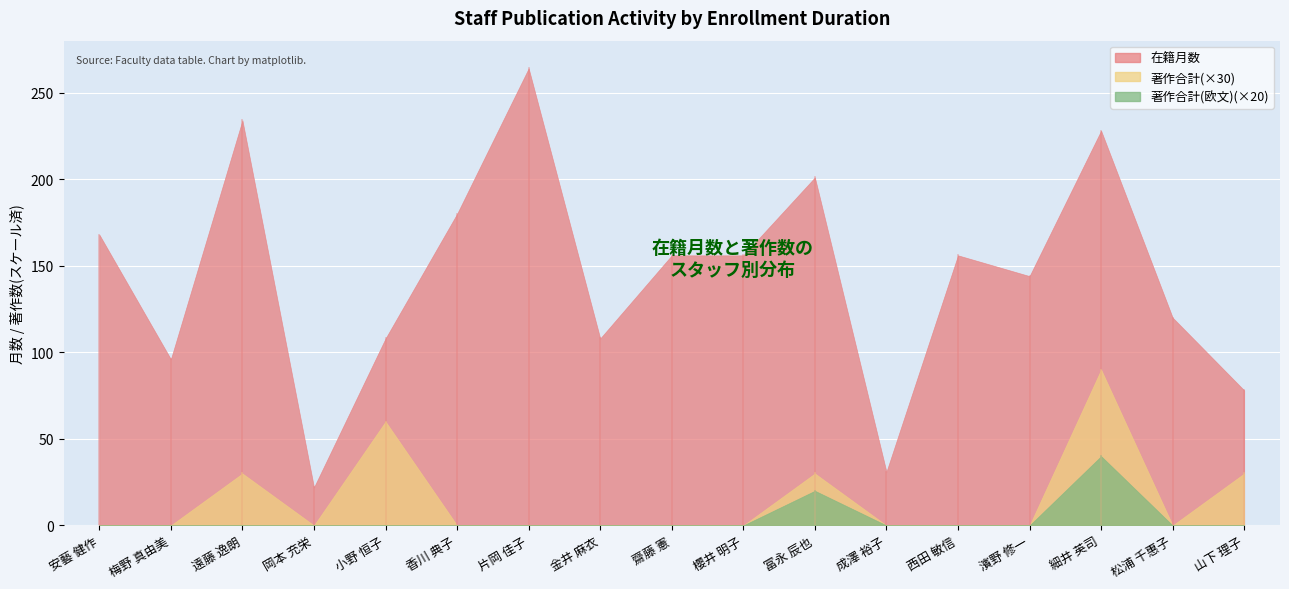

Which category has the lowest value in the 著作合計 series?

安藝 健作